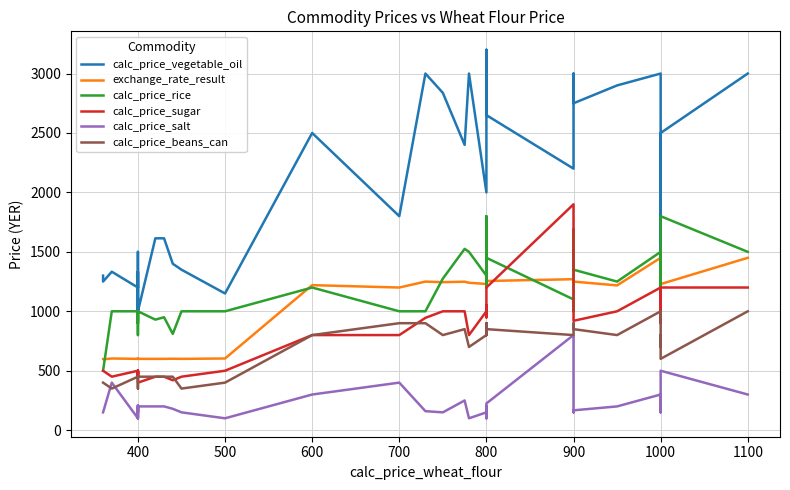

True or false: calc_price_vegetable_oil and calc_price_beans_can cross at least once.

False